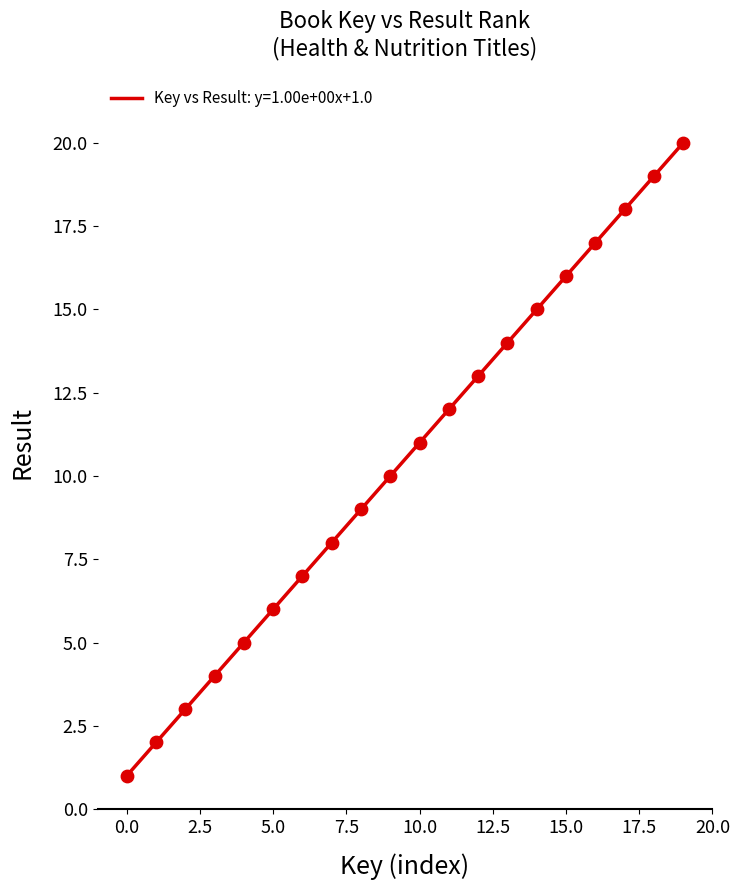

What is the maximum value shown in the chart?

20.0